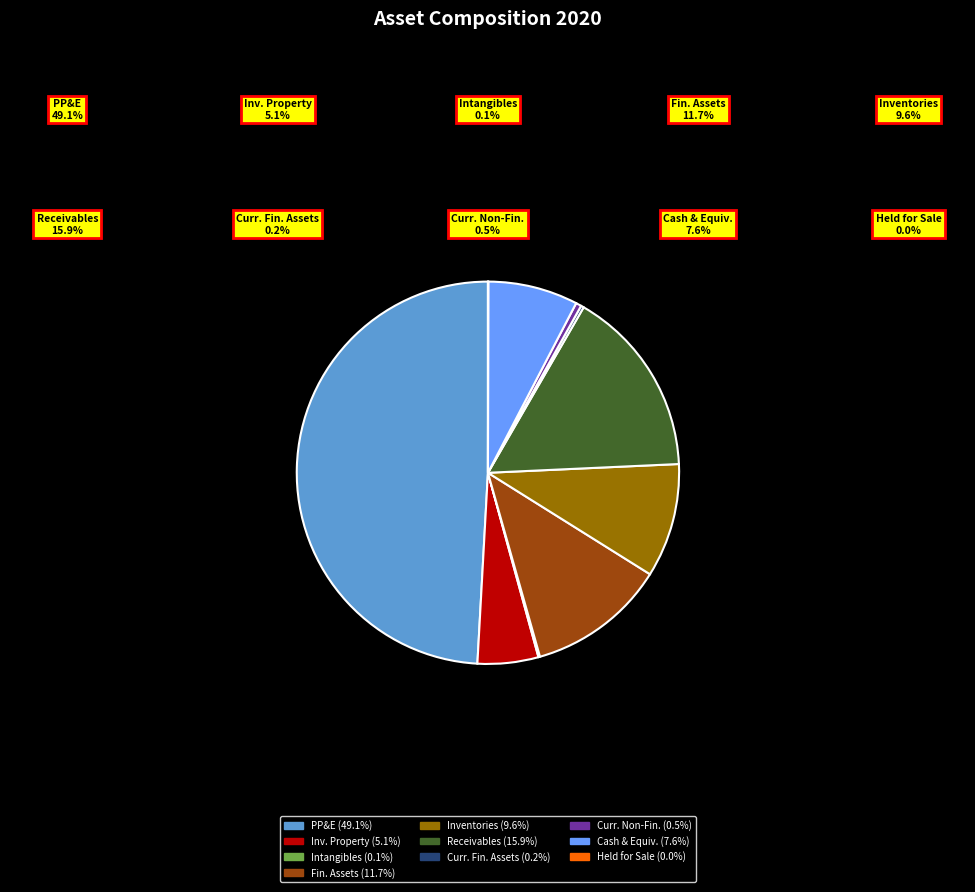

How many segments does this pie chart have?

10